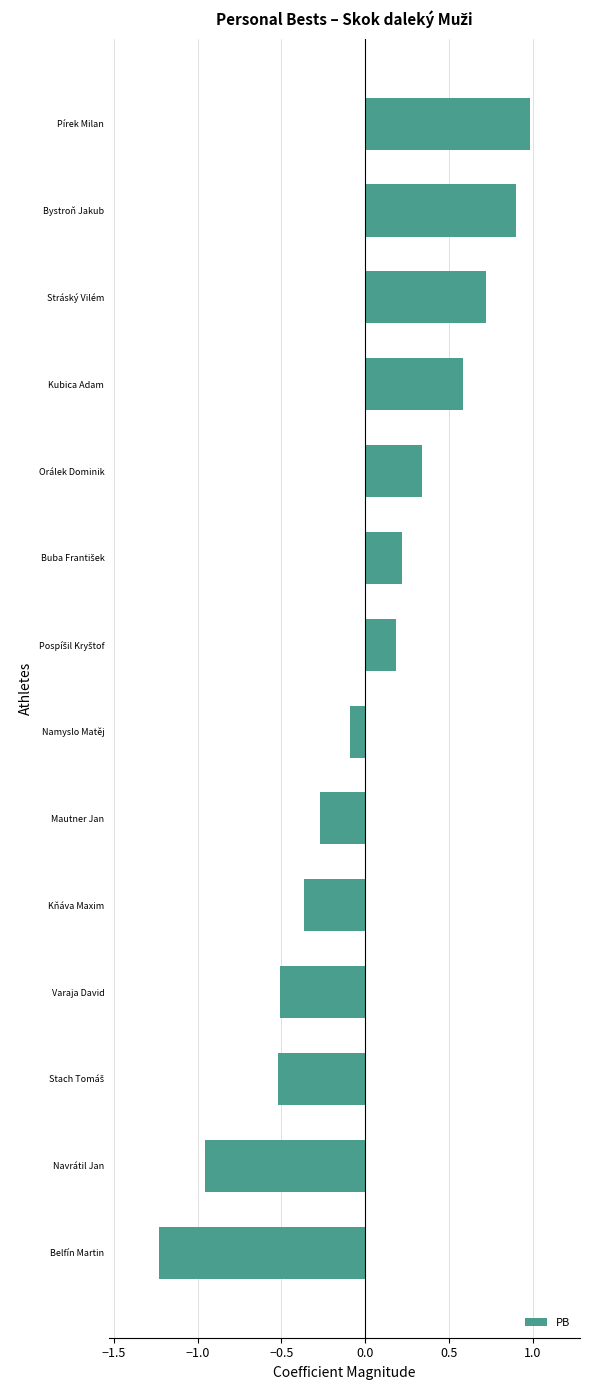

Which has a higher value, Bystroň Jakub or Varaja David?

Bystroň Jakub